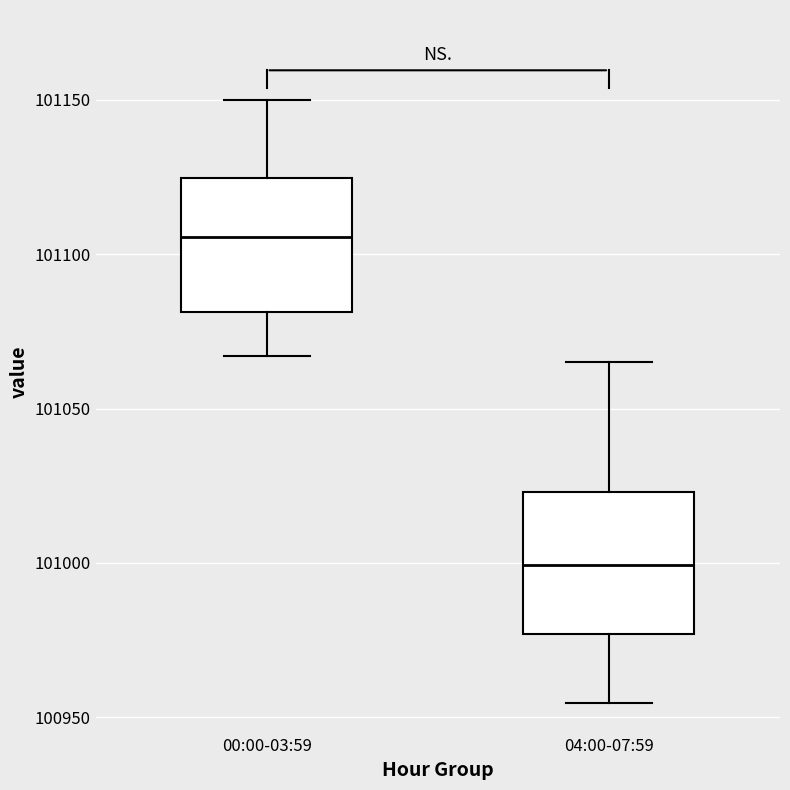

Reading left to right, transcribe this box plot: for each box, give where its median line is, the range the box spans, and where its two whiskers end, as read against the y-axis. The values are not printed on the chart, so give them approximately, as read against the axis.

00:00-03:59: median 101105, box 101080 to 101125, whiskers 101065 to 101150
04:00-07:59: median 101000, box 100975 to 101025, whiskers 100955 to 101065